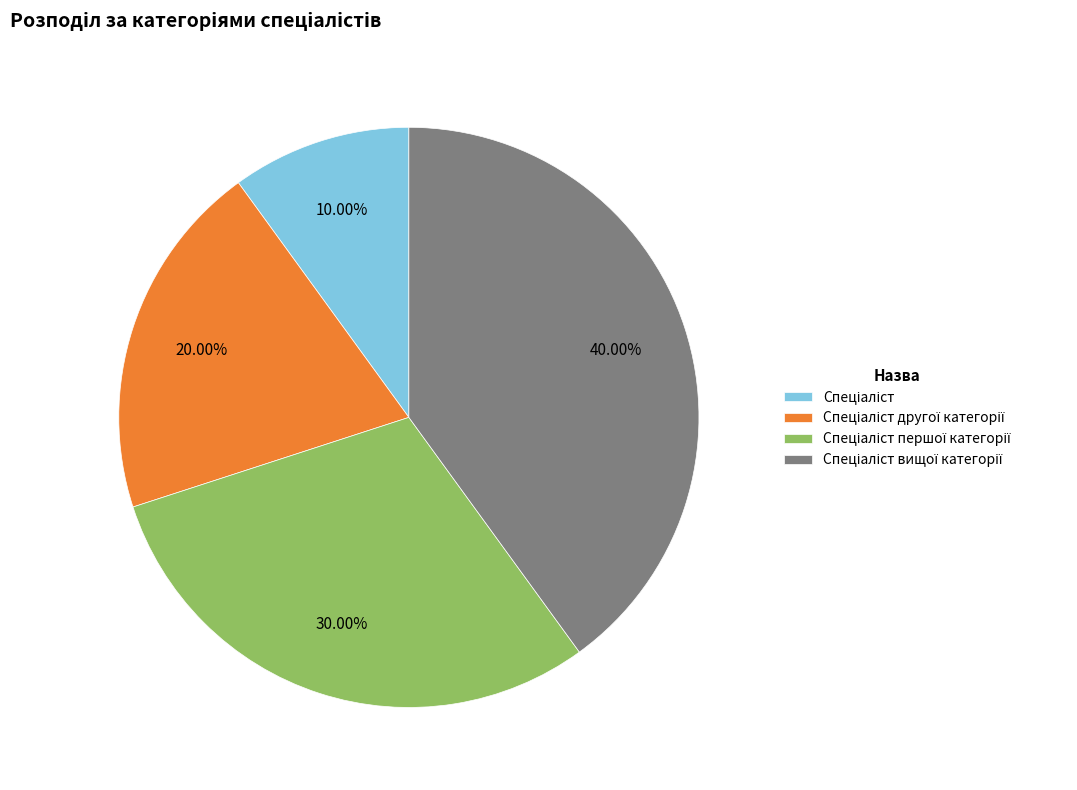

Does any single category account for the majority?

No